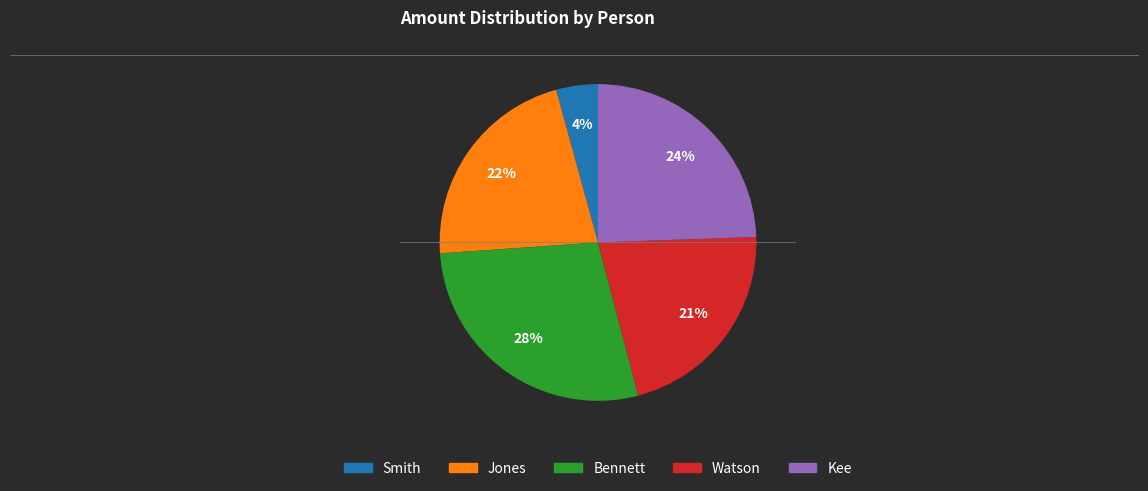

What is the ratio of the value at Kee to the value at Jones?

1.1